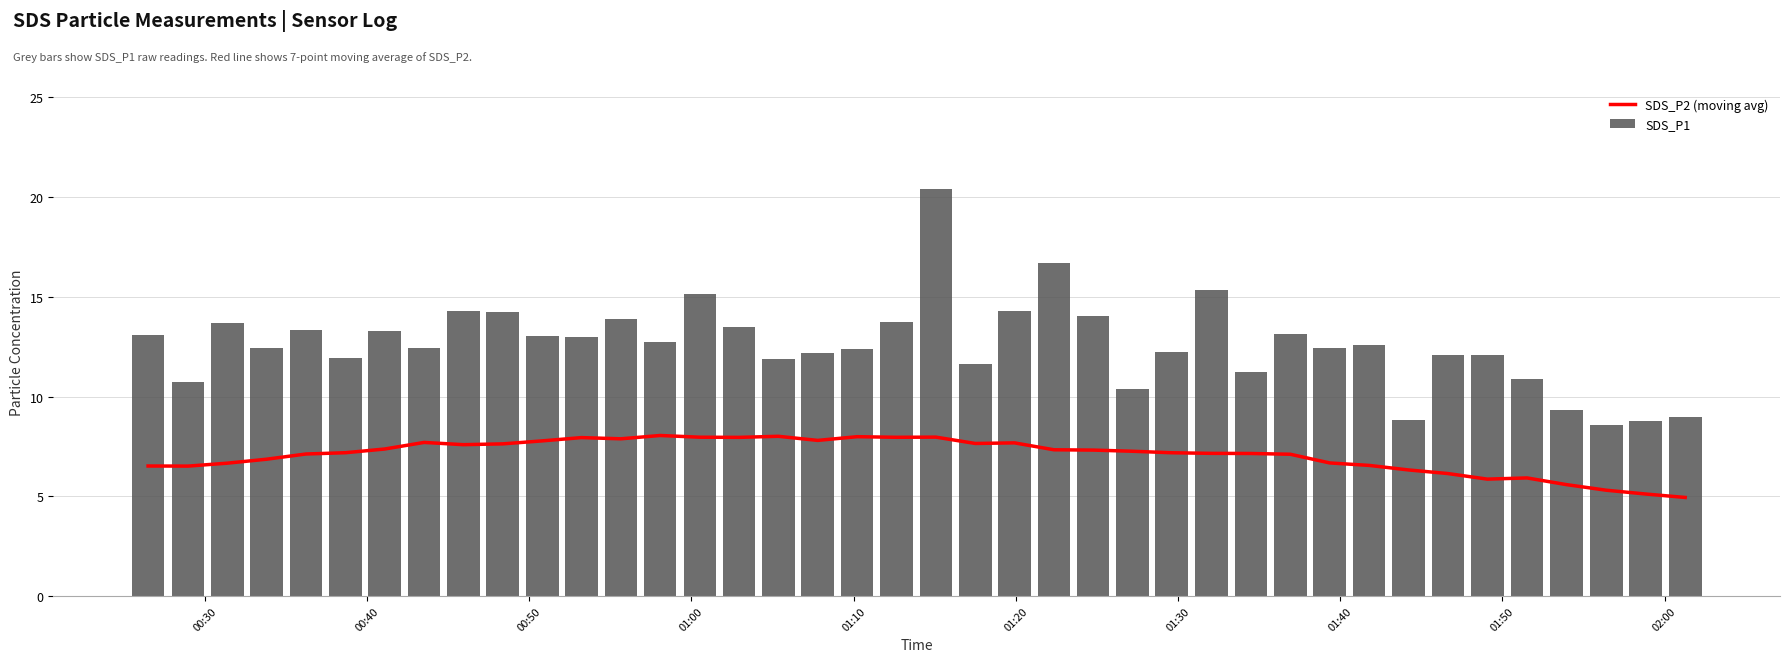

What is the average value of the SDS_P1 series?

12.6